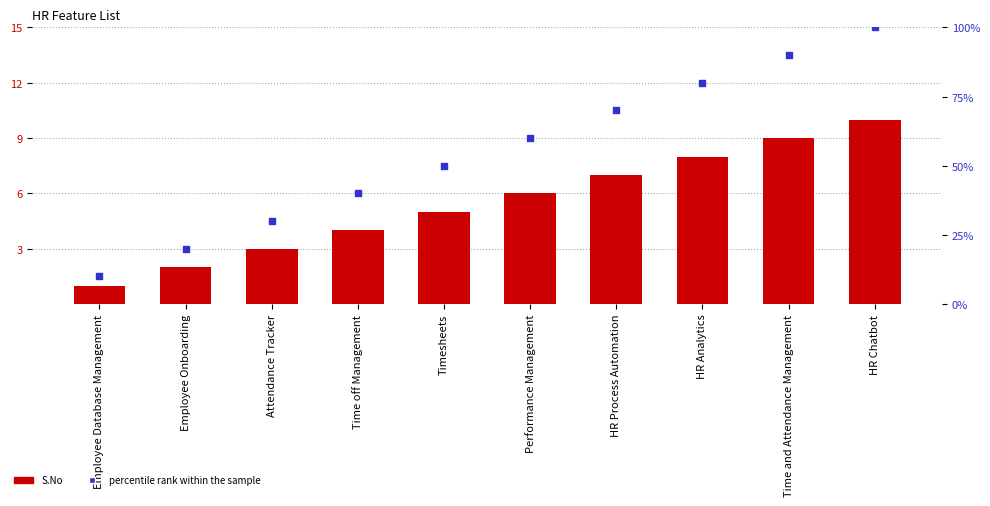

What is the total value across all series at HR Process Automation?

77